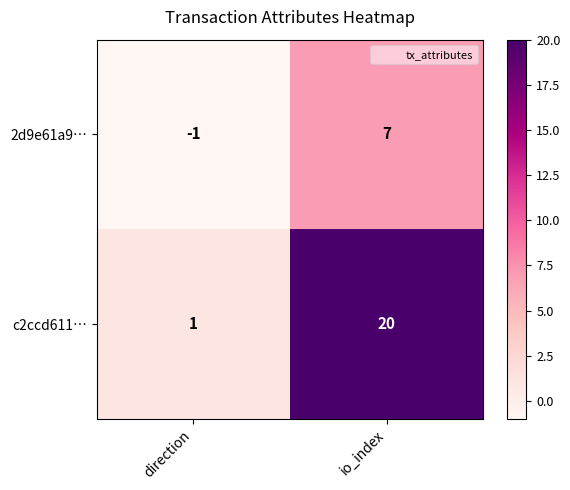

At io_index, list the series in order from smallest to largest.

2d9e61a9…, c2ccd611…